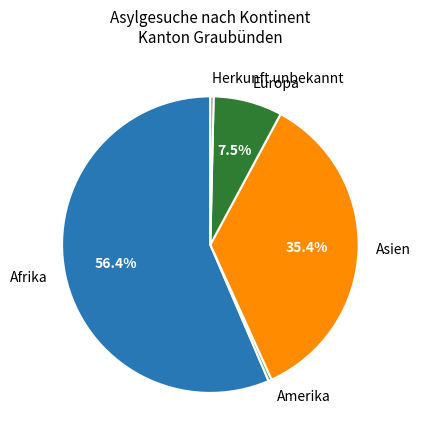

Which category accounts for the majority?

Afrika